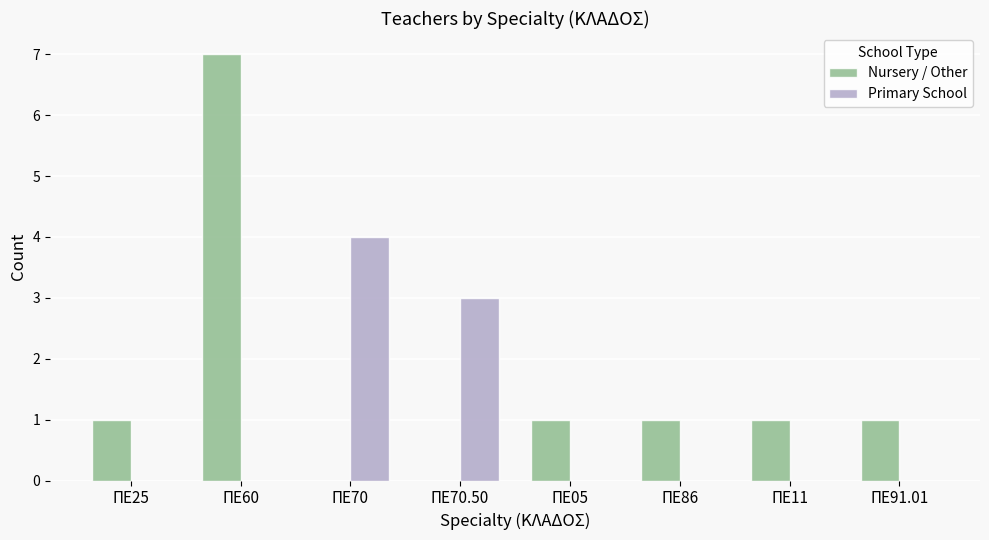

What is the maximum value for Primary School?

4